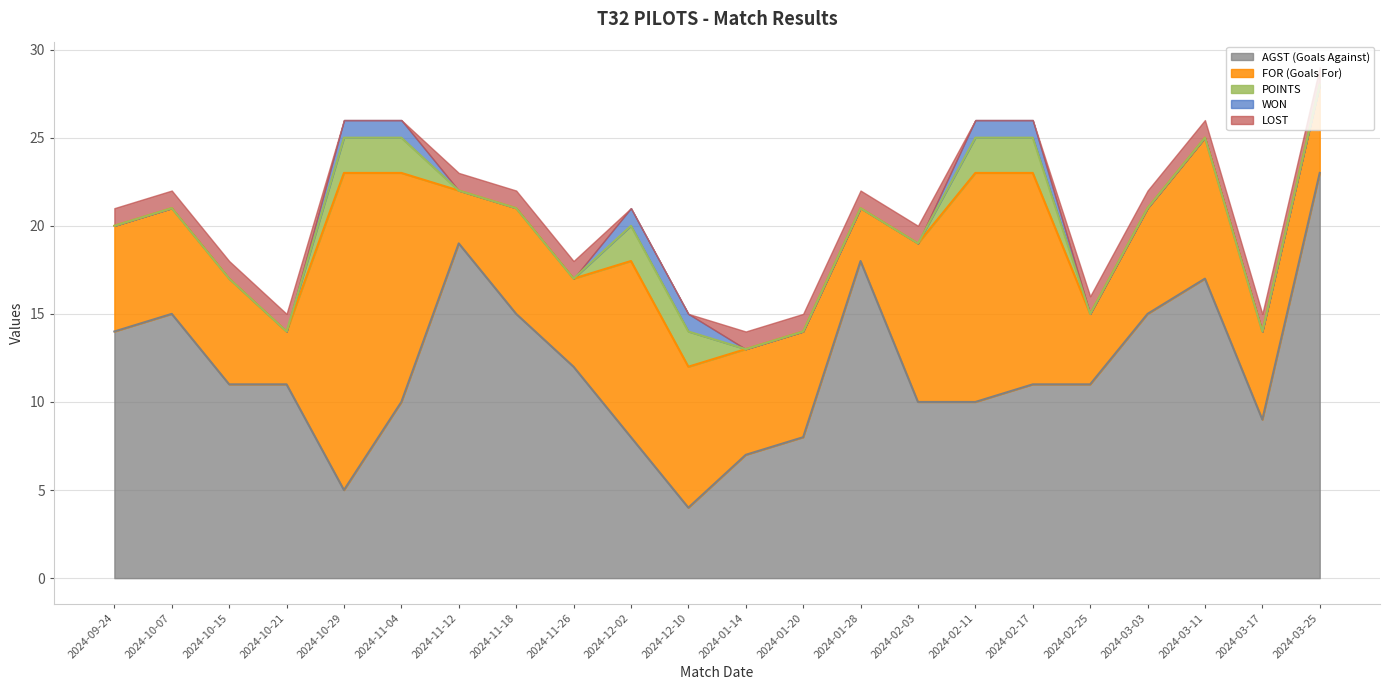

The value of POINTS at 2024-10-07 is -1. True or false?

False